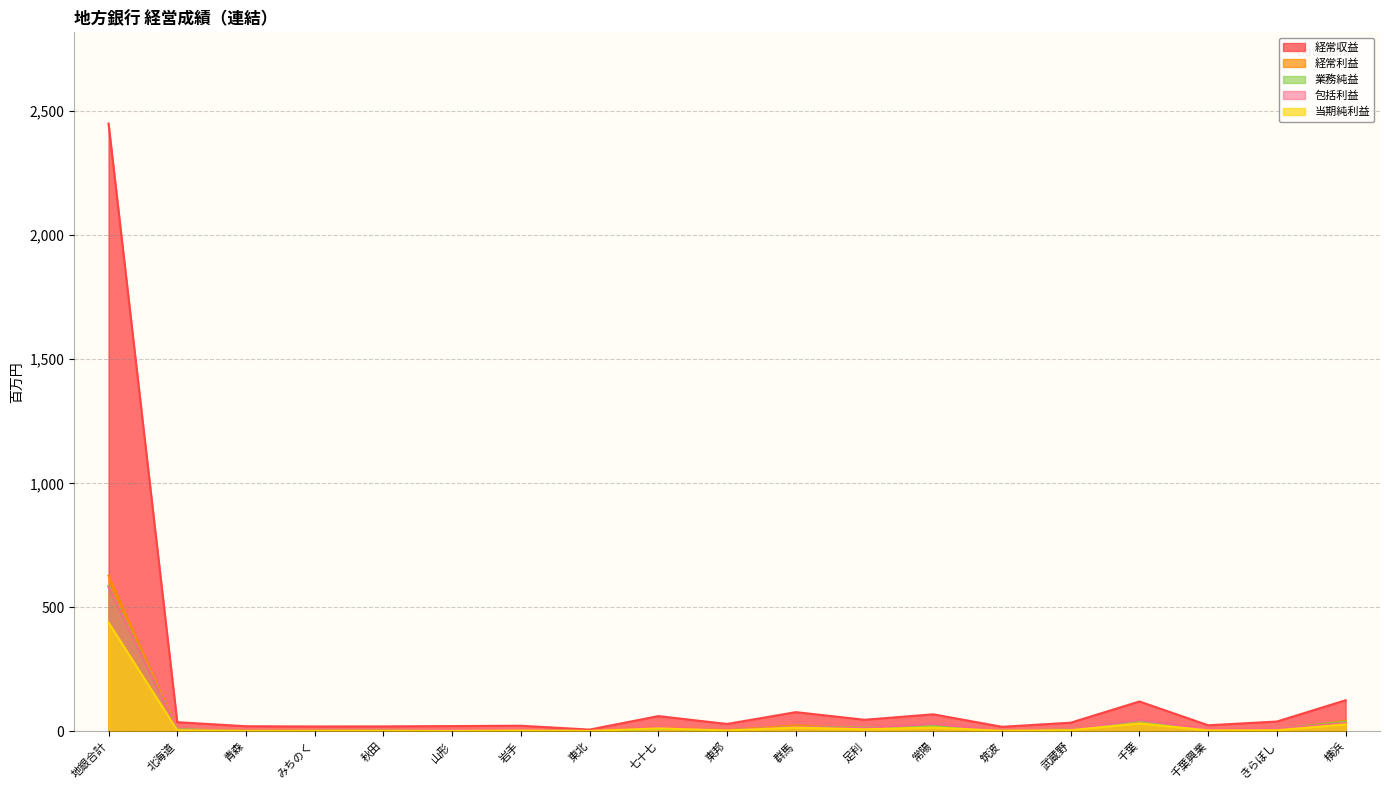

What is the label of the 11th point from the right?

七十七